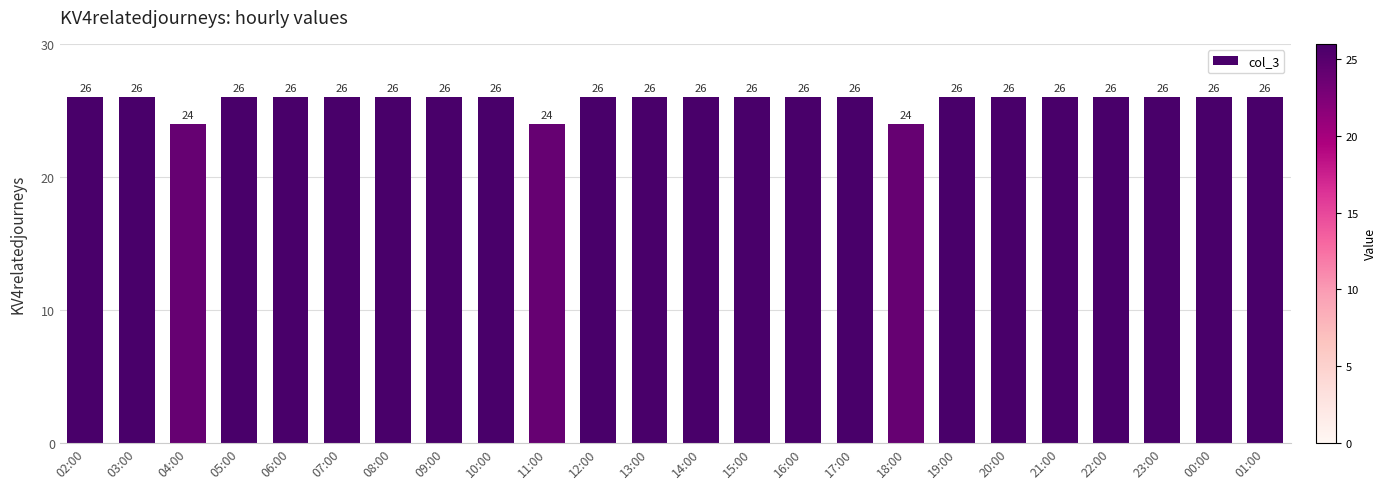

Does the chart contain any negative values?

No